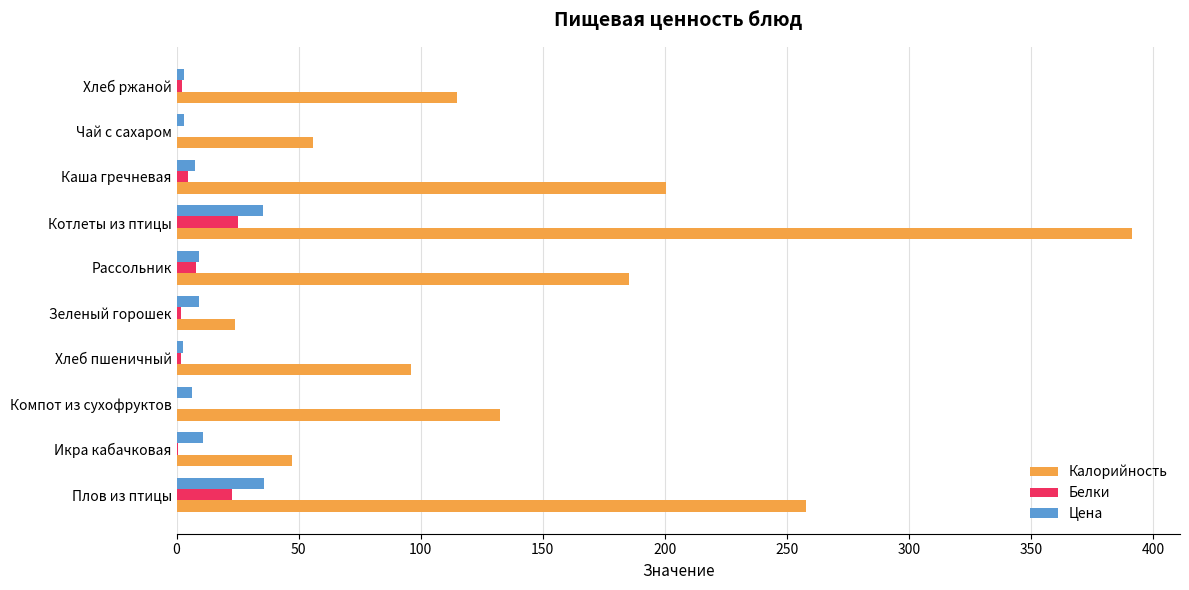

Where is Калорийность nearest to the value 207?

Каша гречневая